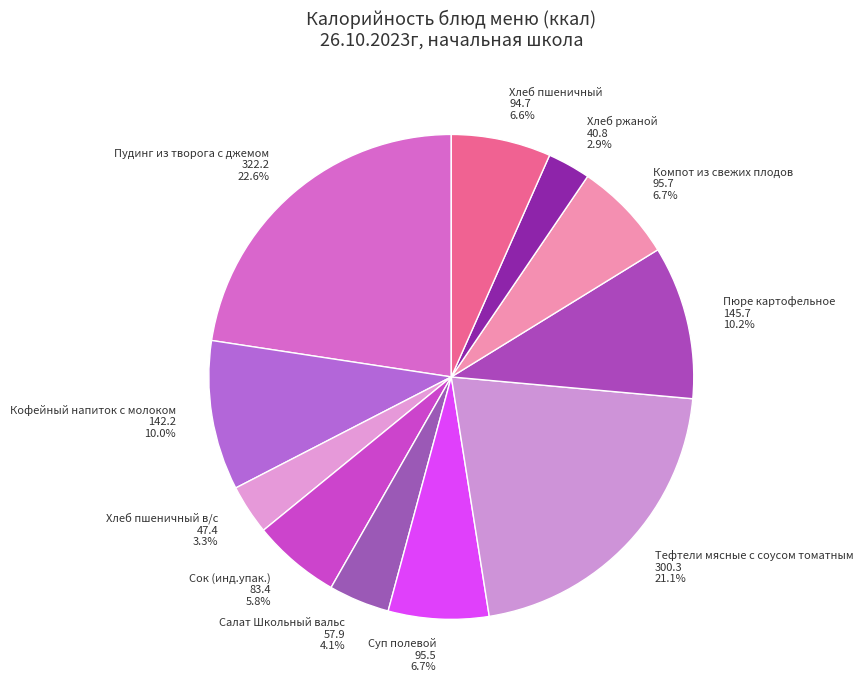

Approximately how many times larger is the value at Салат Школьный вальс compared to Сок (инд.упак.)?

0.7